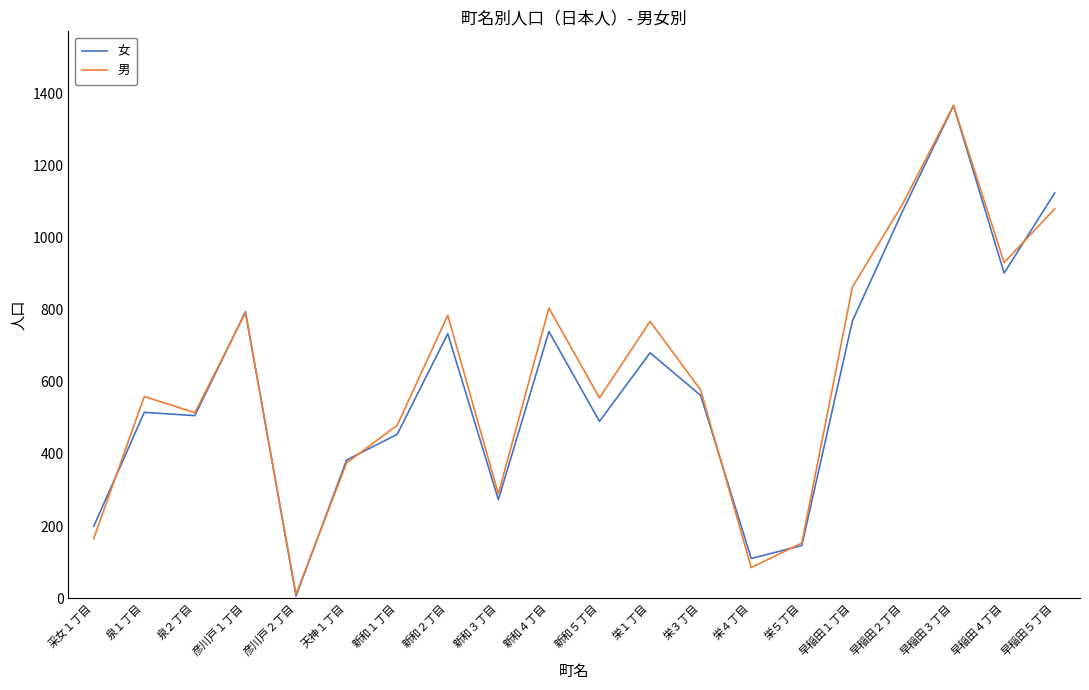

What are all the series names shown in the legend?

女, 男